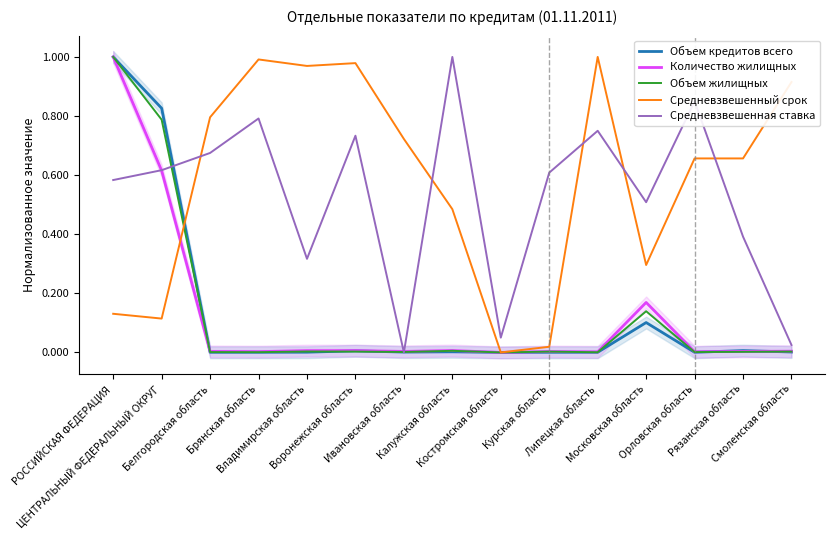

How many positive values does the Объем жилищных series have?

14